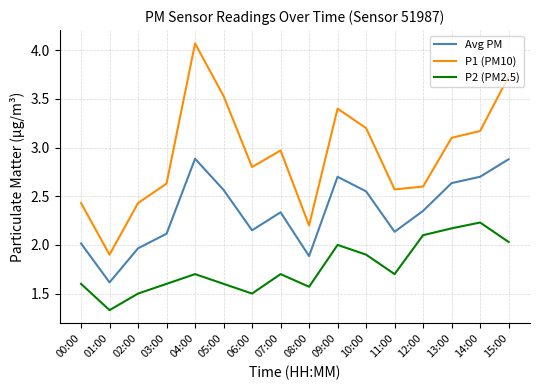

Which series has the widest spread of values?

P1 (PM10)